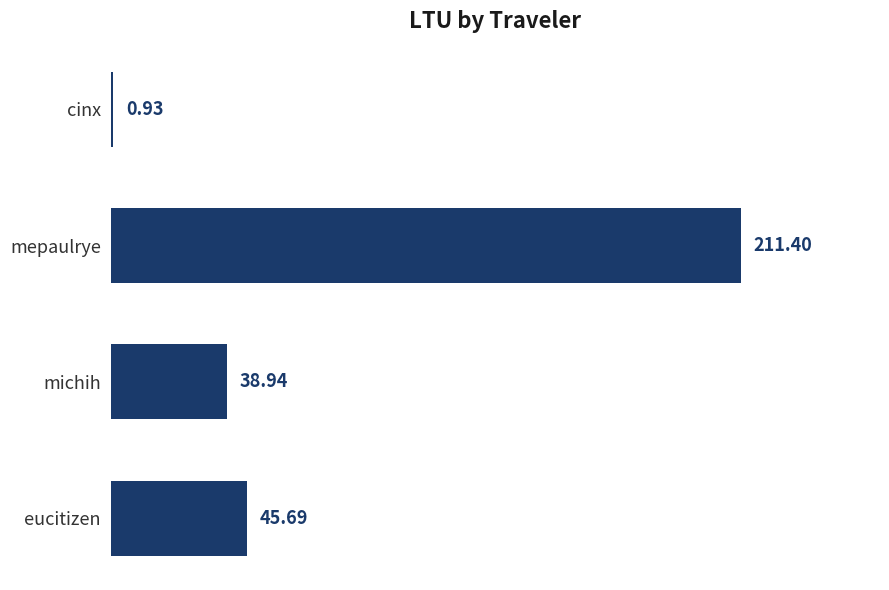

How many bars are there in total?

4